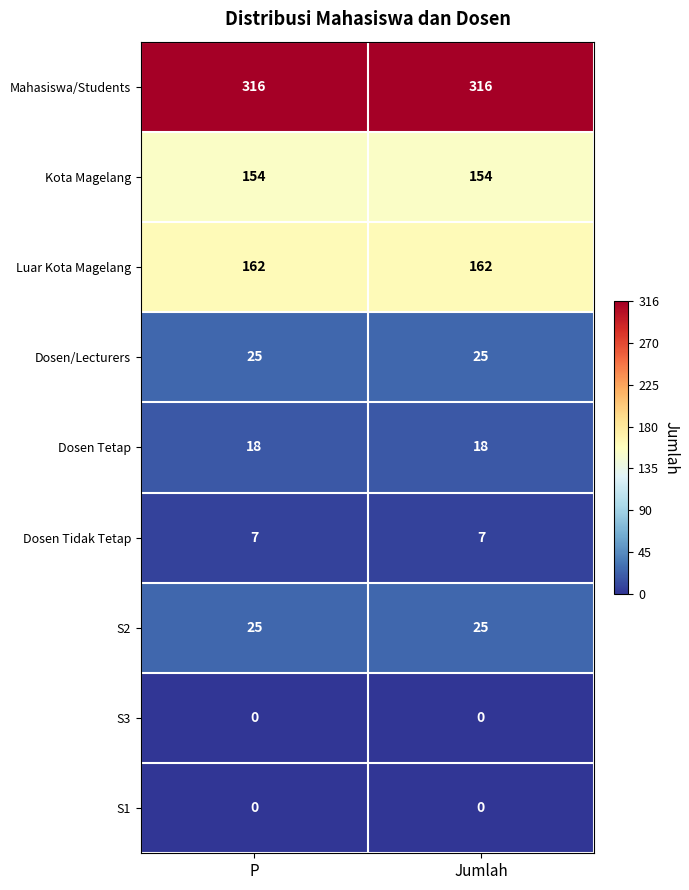

What is the sum of the Luar Kota Magelang values at Jumlah and P?

324